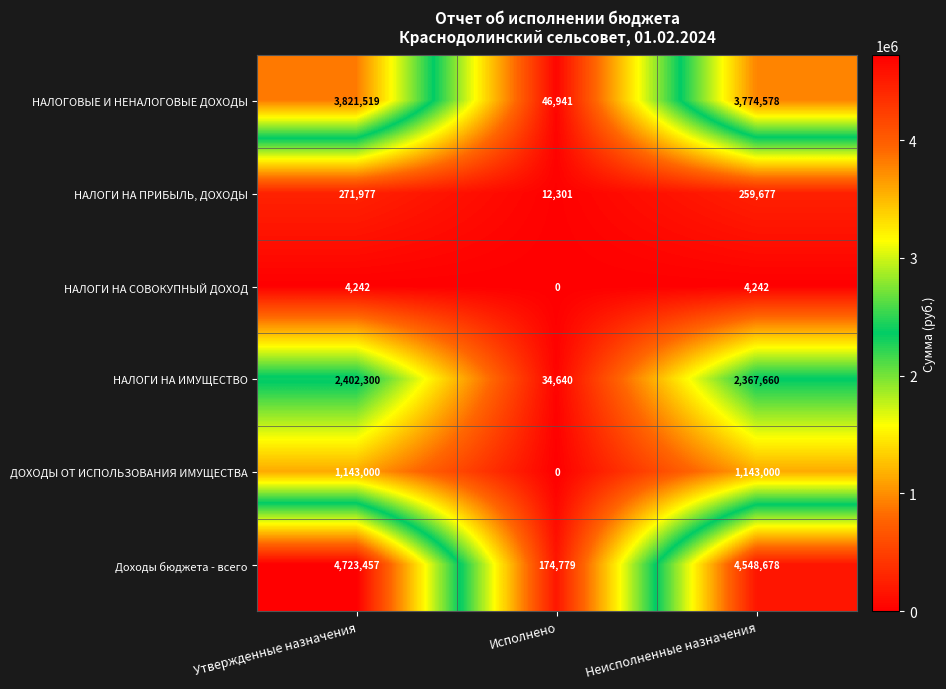

How many series are shown in this chart?

6